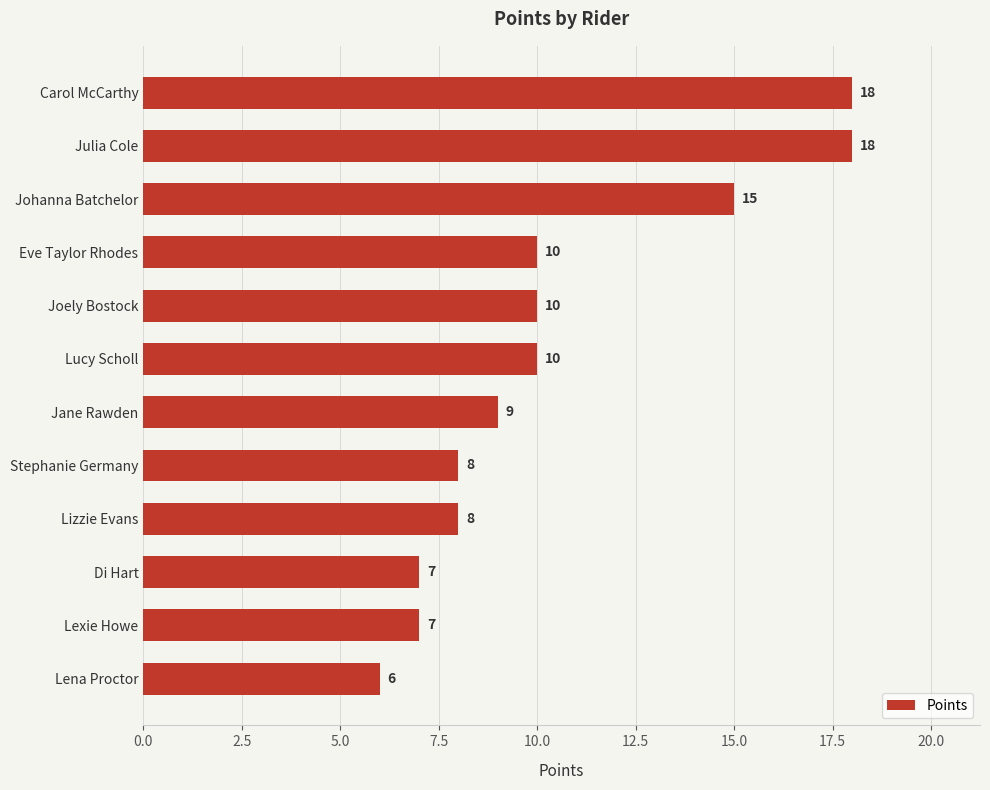

What is the ratio of the value at Carol McCarthy to the value at Eve Taylor Rhodes?

1.8